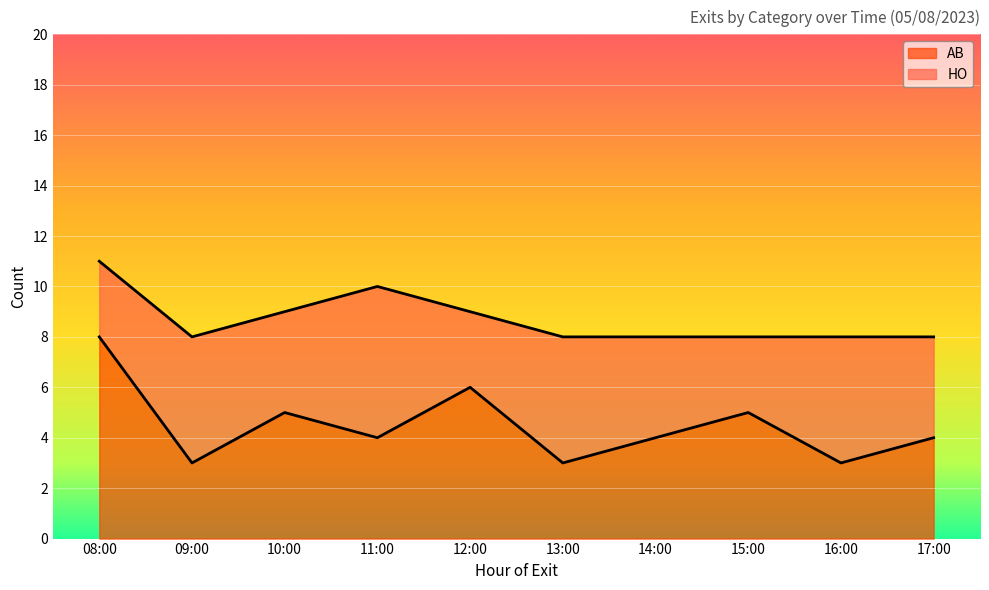

True or false: the data shows 6 at 14:00.

False